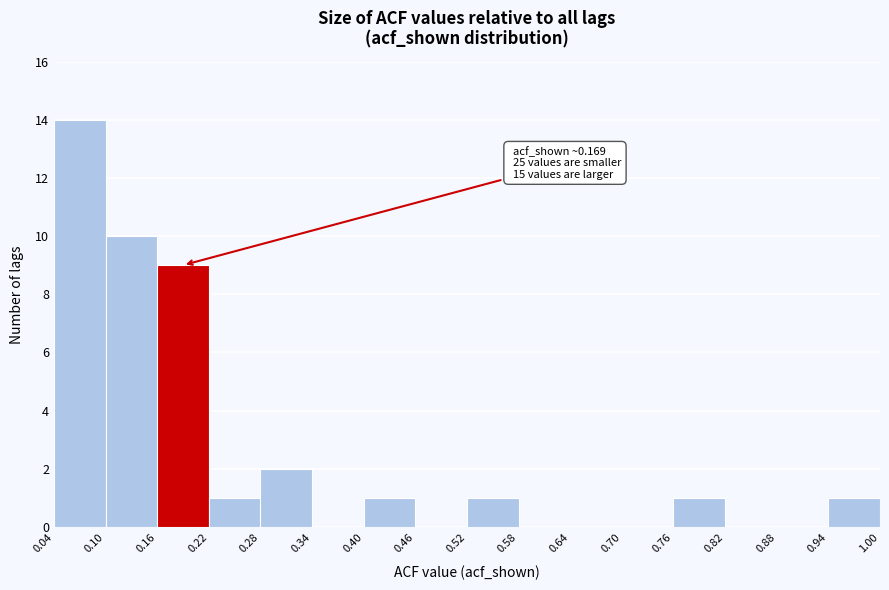

Over which range of the x-axis is the bar tallest?

0.04 to 0.10